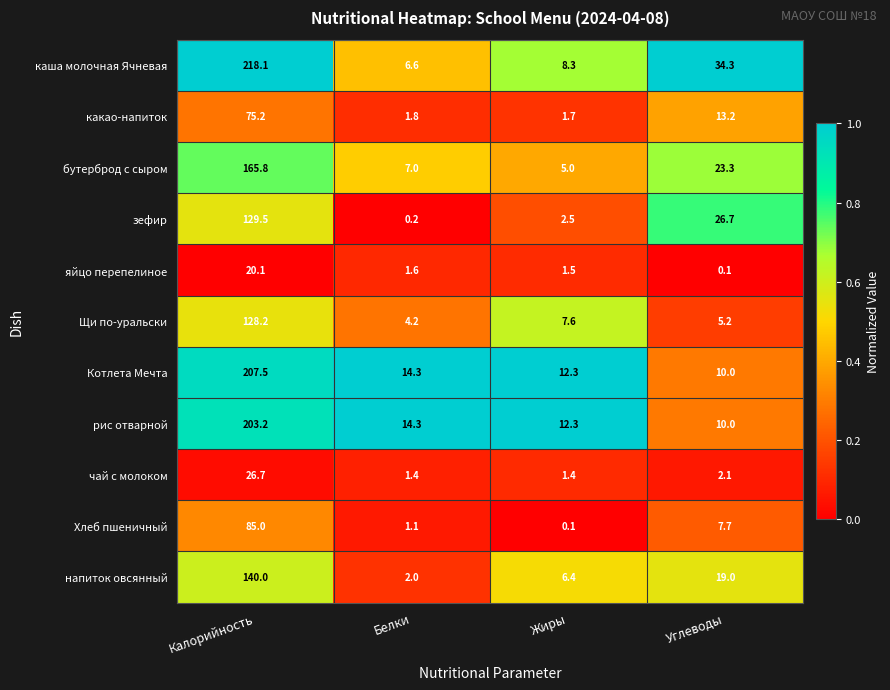

What is the maximum value shown in the chart?

218.1